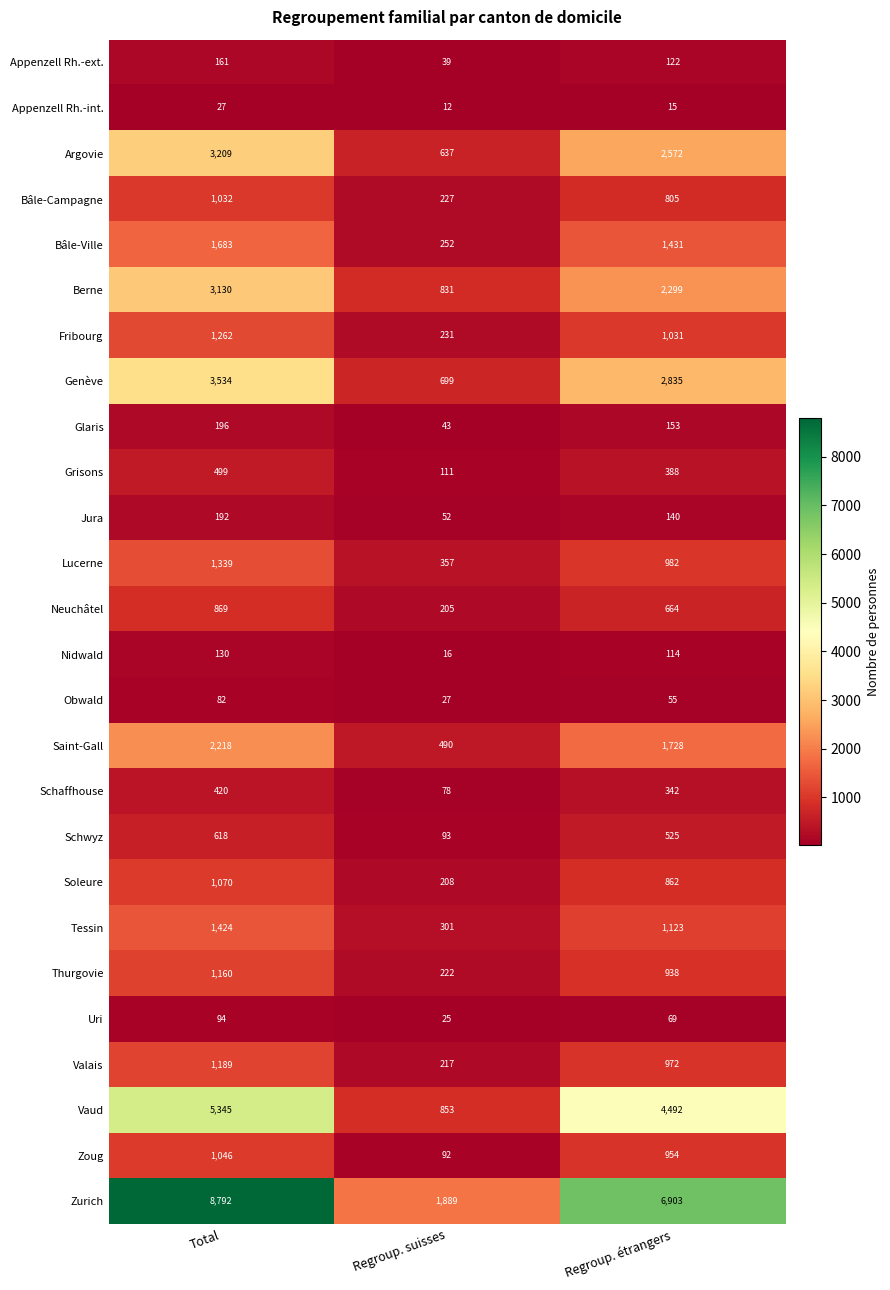

Which label corresponds to the smallest value in the chart?

Regroup. suisses